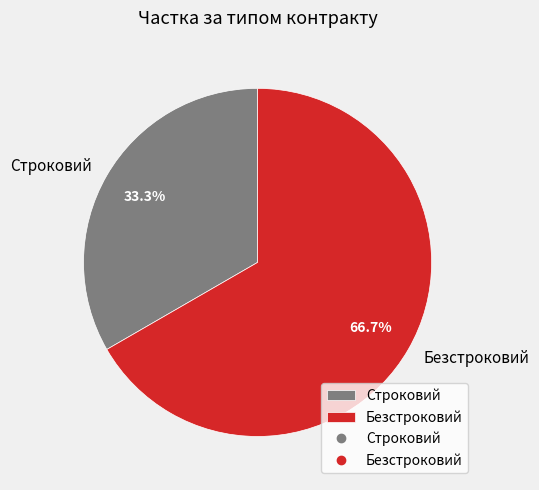

Does any single category account for the majority?

Yes